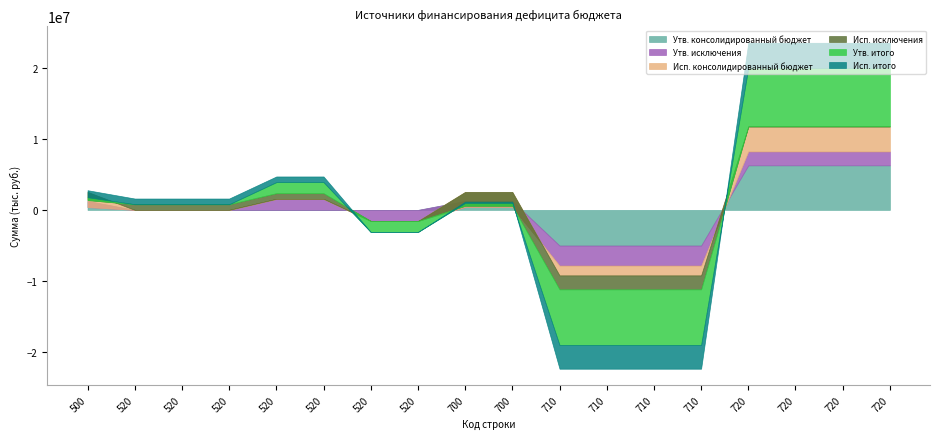

What is the difference between the Утв. исключения values at 720 and 520?

1950256.2